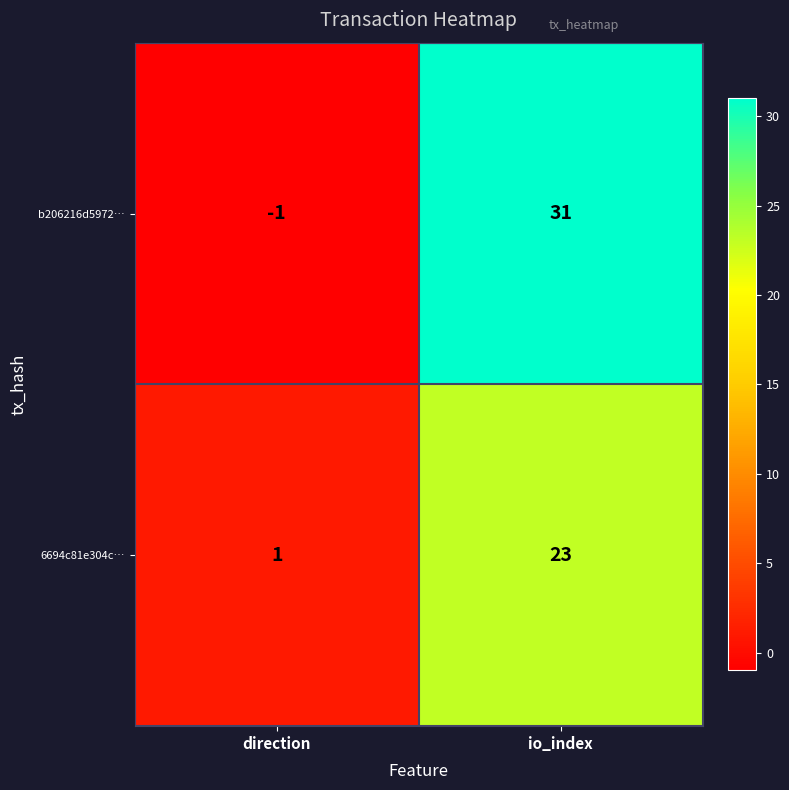

What is the spread (max minus min) of values at io_index?

8